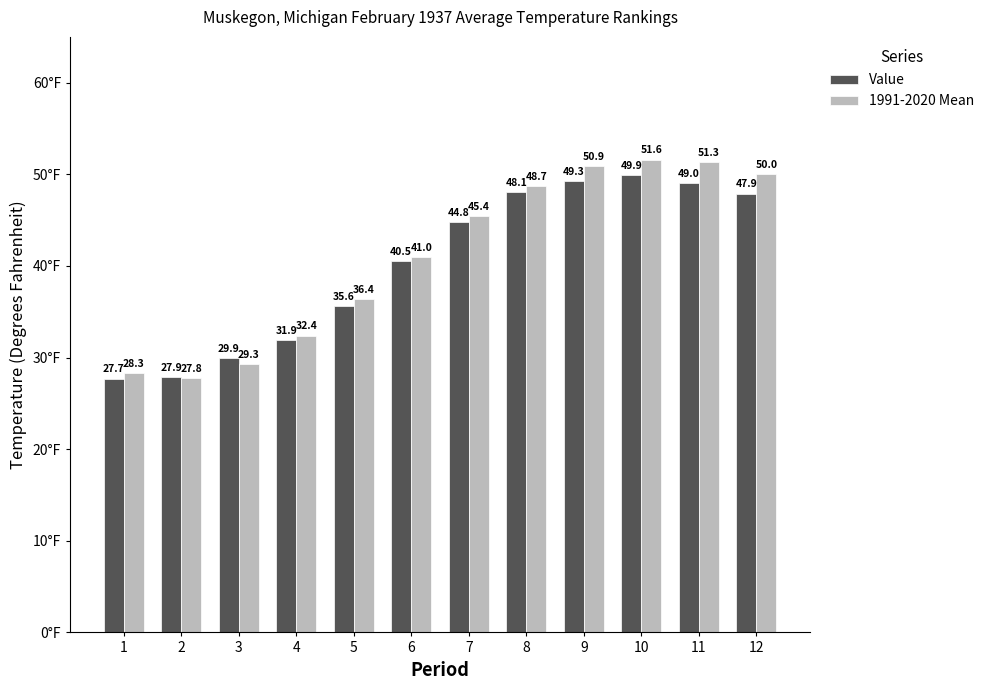

How many bars are there in each group?

2